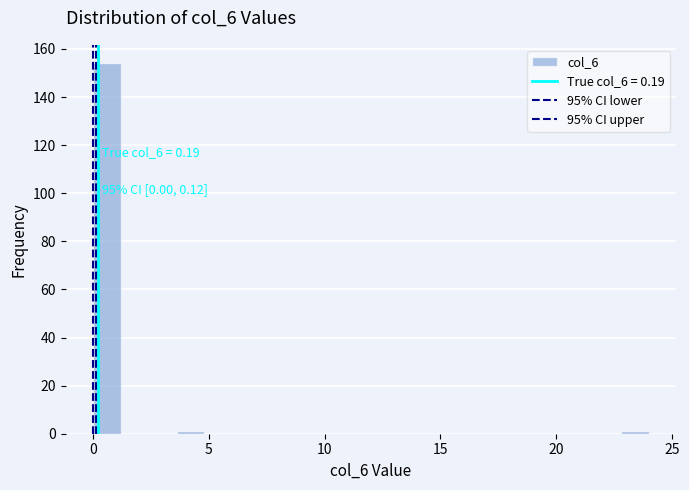

Around what value on the x-axis is the tallest bar? Give the approximate position of its centre, as read against the axis.

0.5